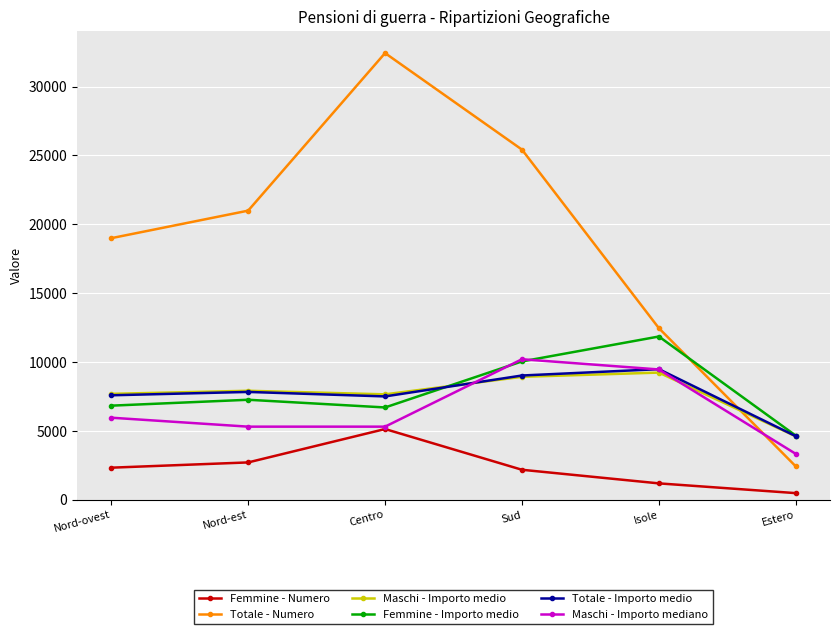

How many series are shown in this chart?

6